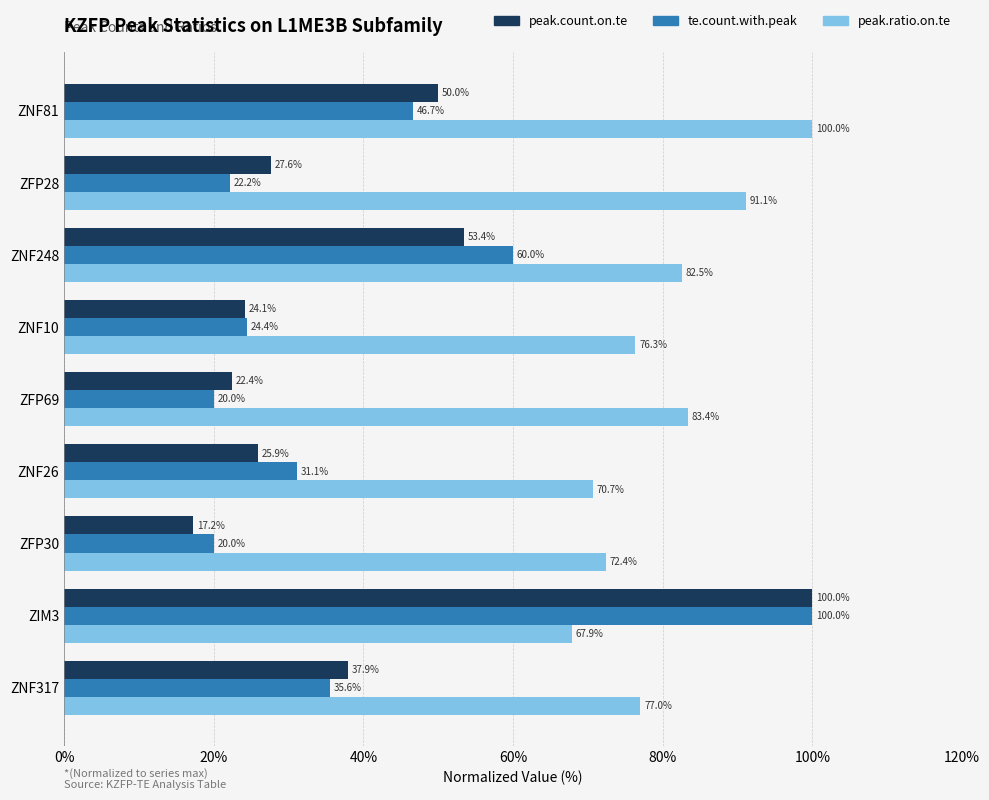

List the labels in order of peak.ratio.on.te value, largest first.

ZNF81, ZFP28, ZFP69, ZNF248, ZNF317, ZNF10, ZFP30, ZNF26, ZIM3